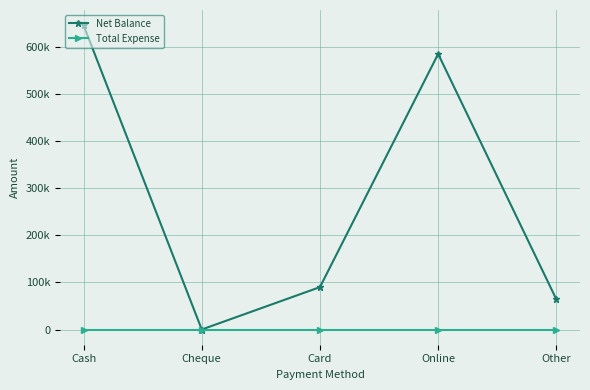

What are all the series names shown in the legend?

Net Balance, Total Expense